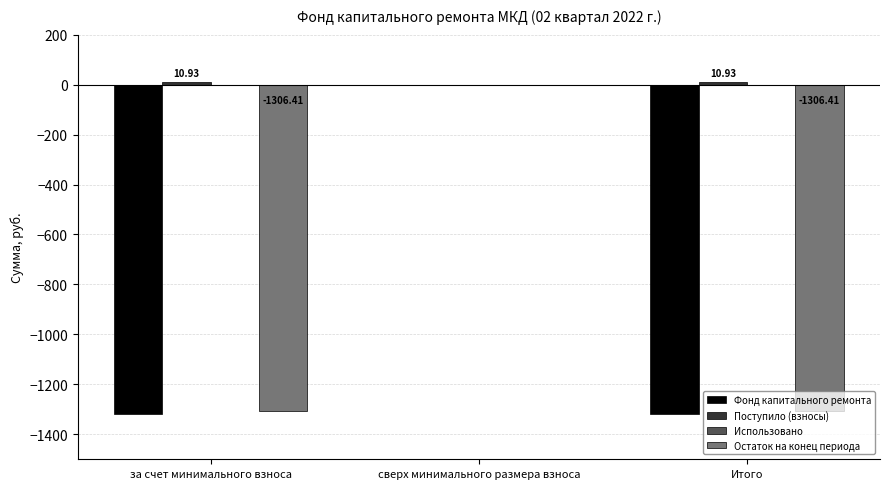

Where is Остаток на конец периода nearest to the value -653?

сверх минимального размера взноса